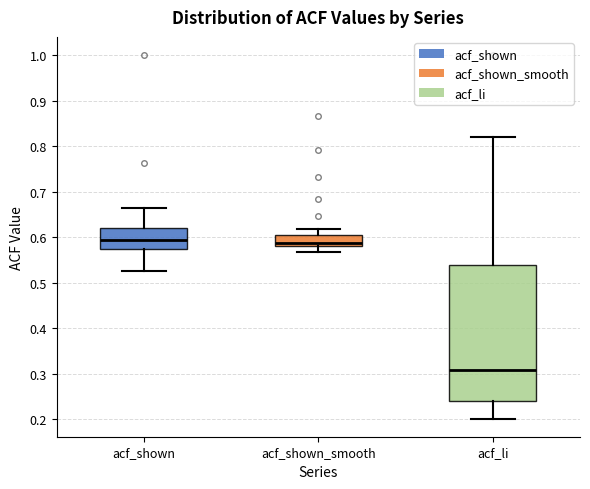

Reading left to right, transcribe this box plot: for each box, give where its median line is, the range the box spans, and where its two whiskers end, as read against the y-axis. The values are not printed on the chart, so give them approximately, as read against the axis.

acf_shown: median 0.59, box 0.57 to 0.62, whiskers 0.53 to 0.66
acf_shown_smooth: median 0.59, box 0.58 to 0.61, whiskers 0.57 to 0.62
acf_li: median 0.31, box 0.24 to 0.54, whiskers 0.20 to 0.82